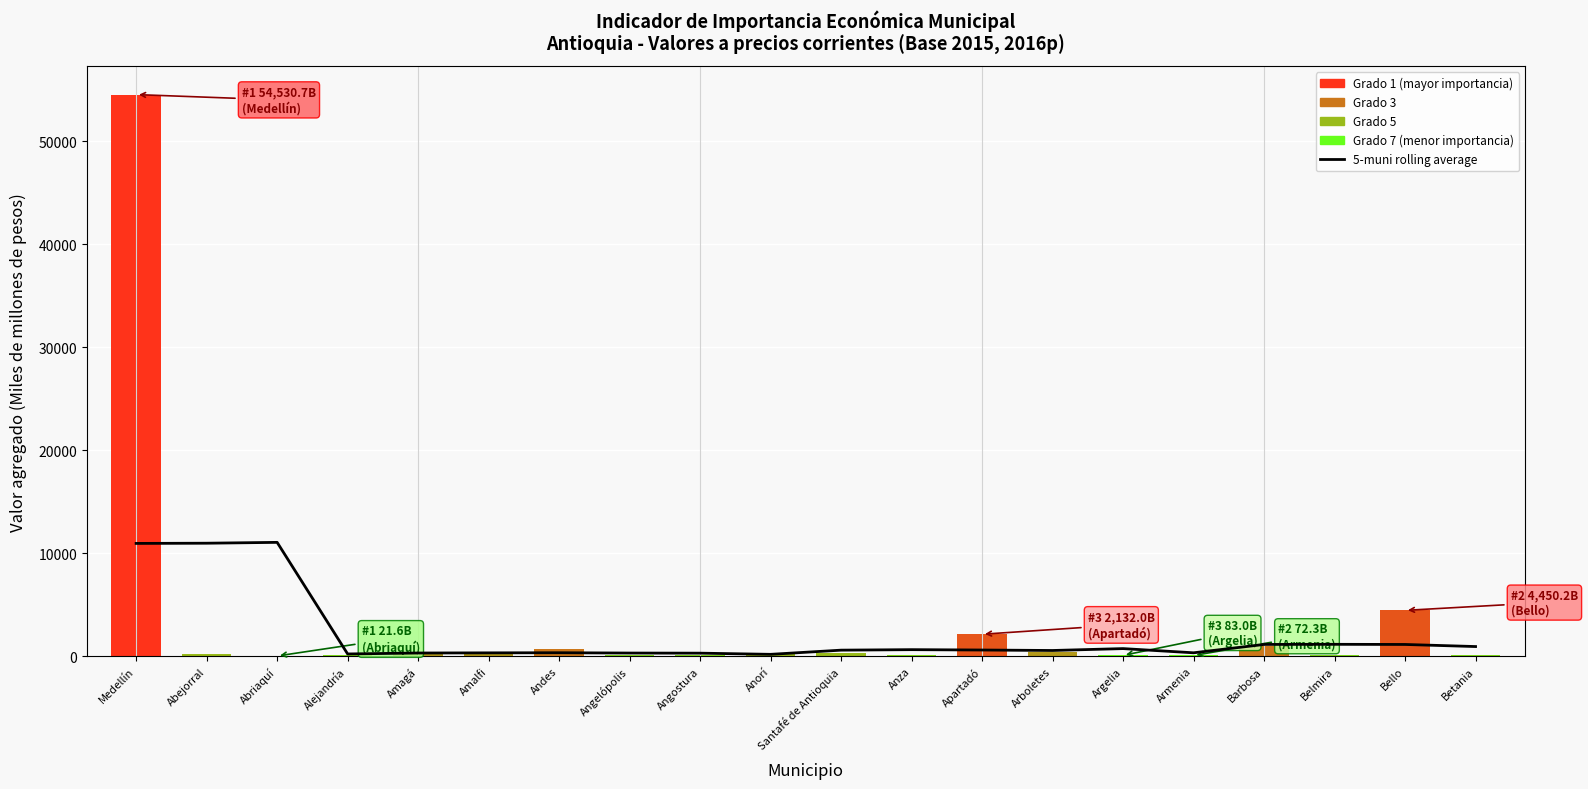

Is it true that the value at Arboletes is 555.8?

True